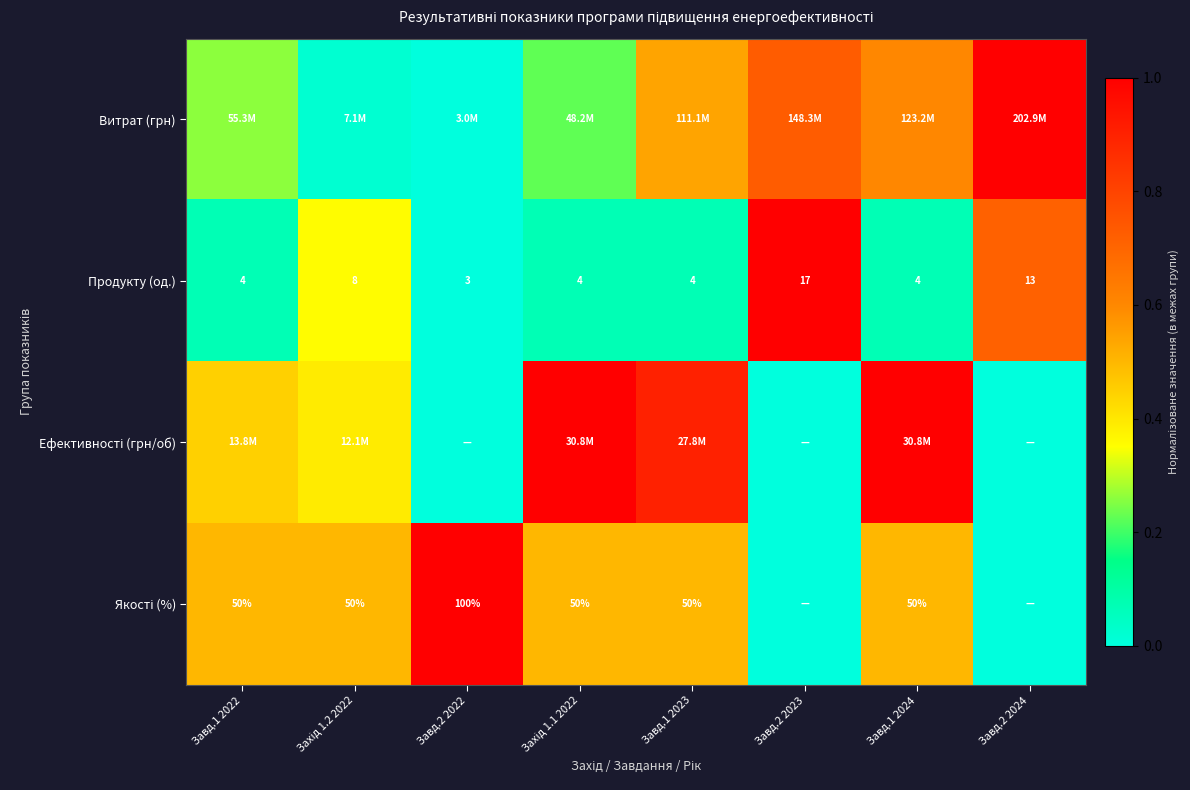

What value does the Витрат (грн) series have at Завд.2 2024?

1.0